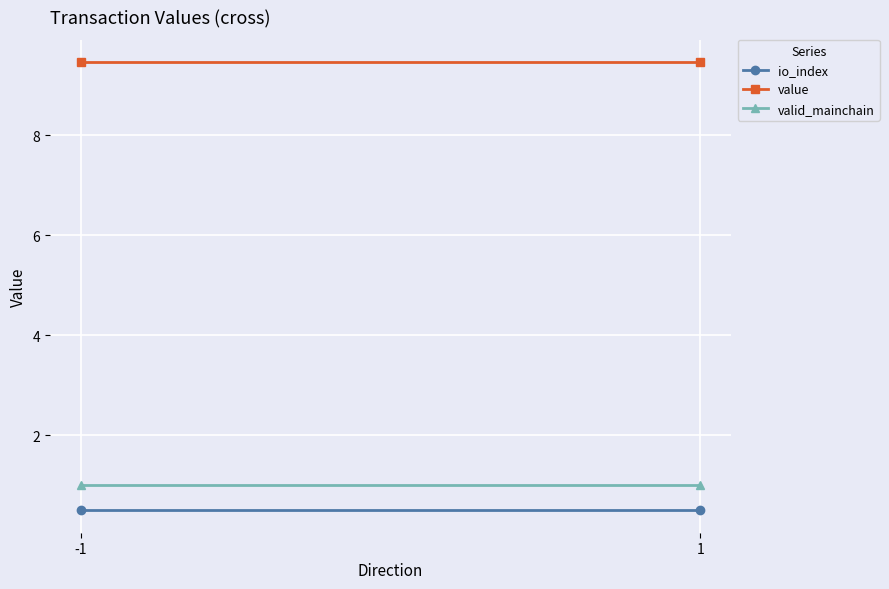

What is the total value across all series at 1?

11.0